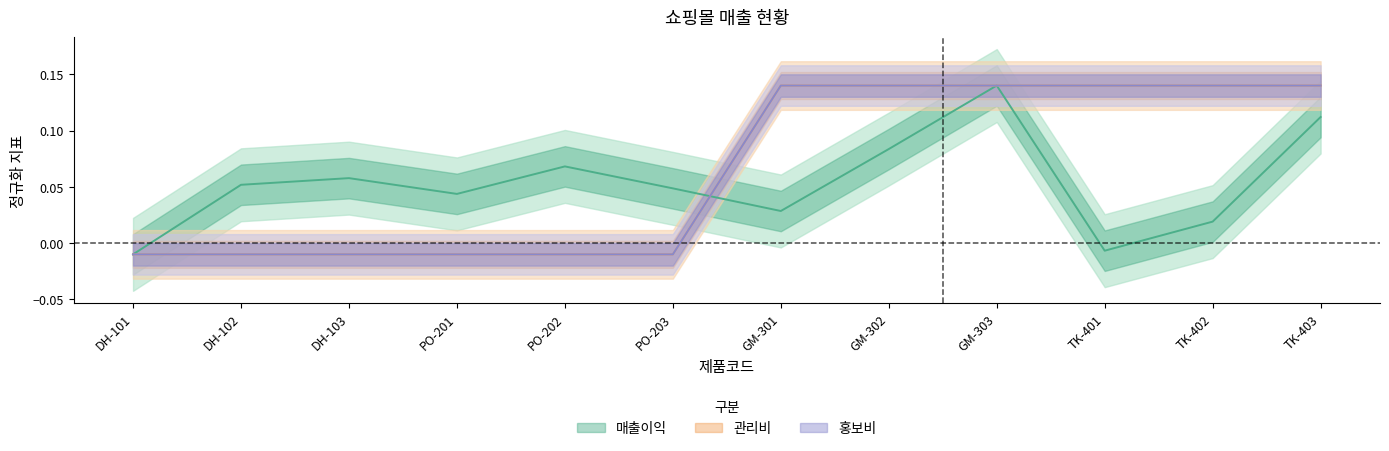

True or false: 매출이익 has more than 2 interior local peaks.

True